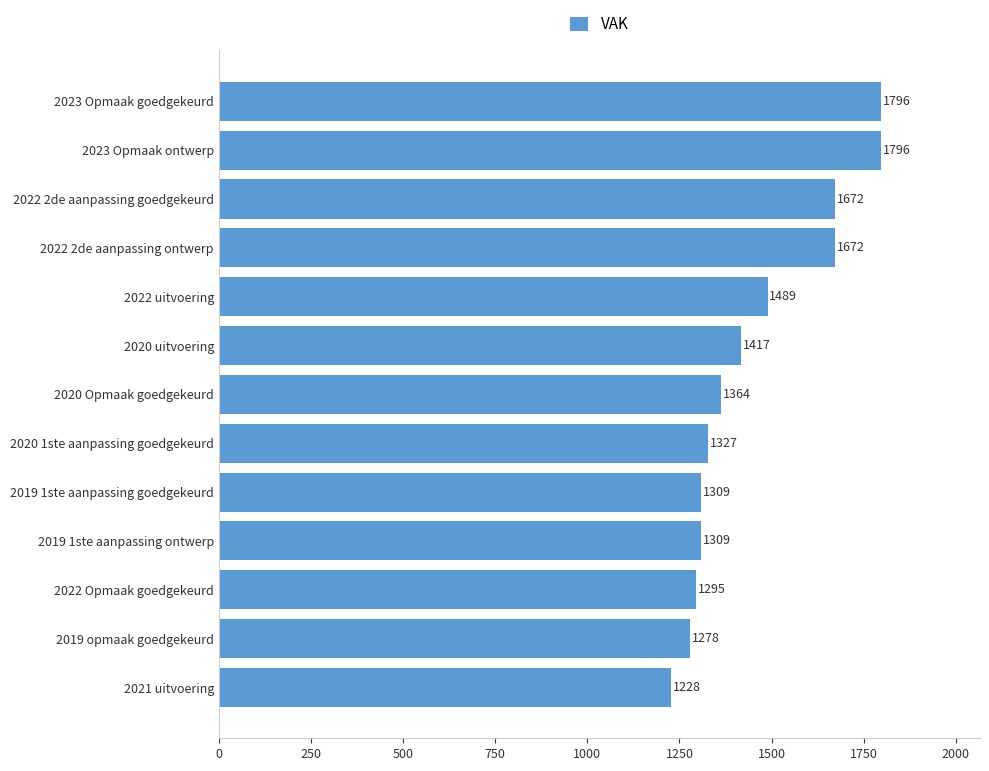

What is the difference between the maximum and second lowest values?

518